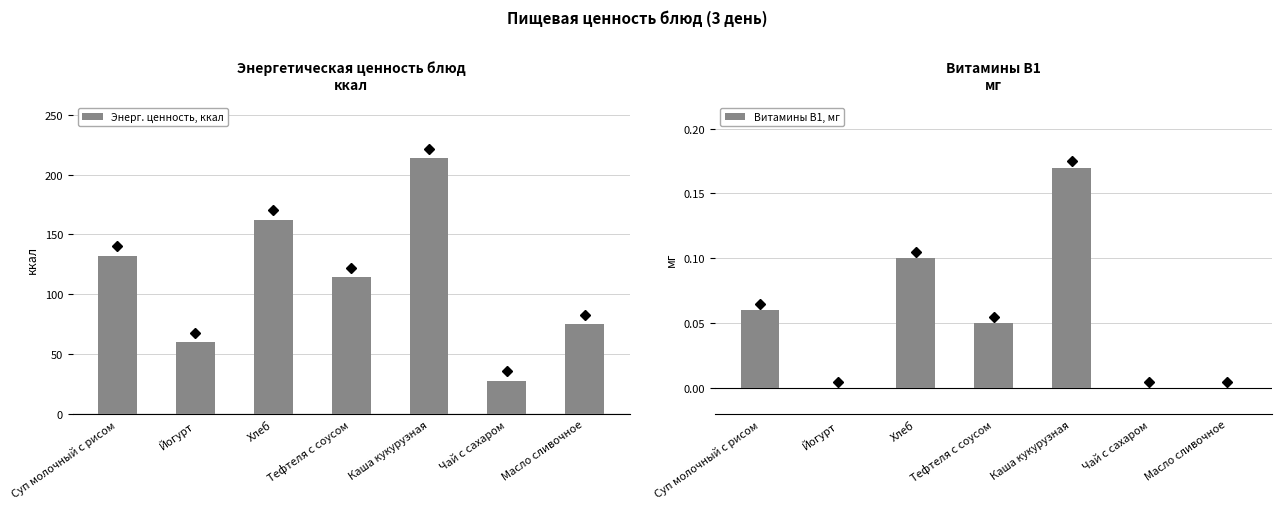

Is it true that Энерг. ценность, ккал equals 162.2 at Хлеб?

True